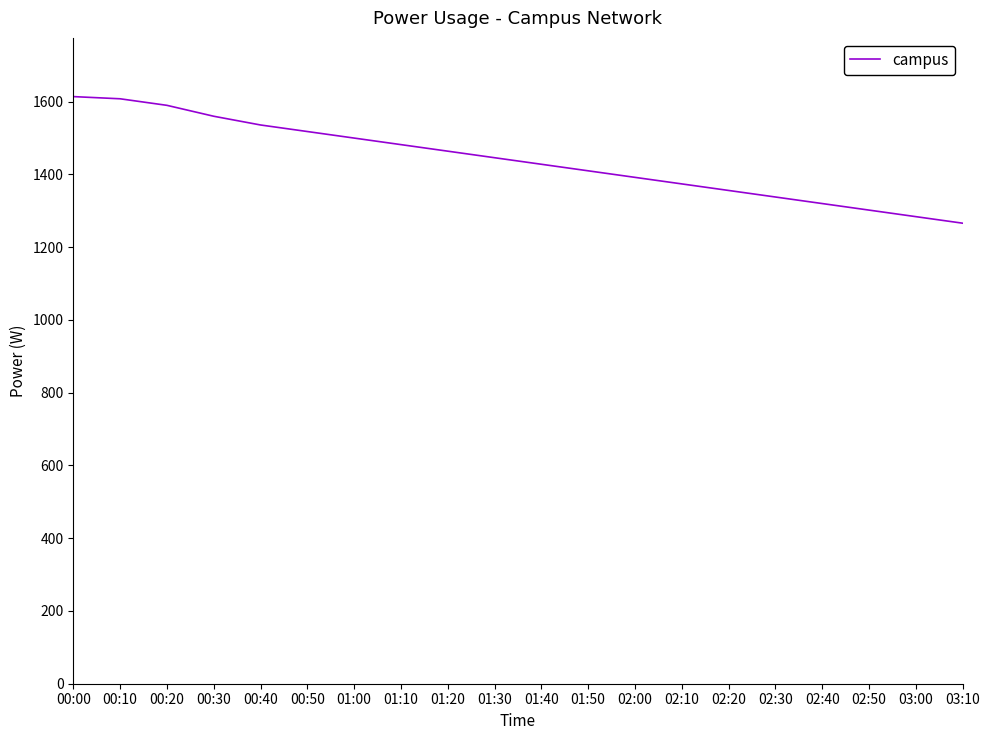

Approximately how many times larger is the value at 00:10 compared to 02:30?

1.2